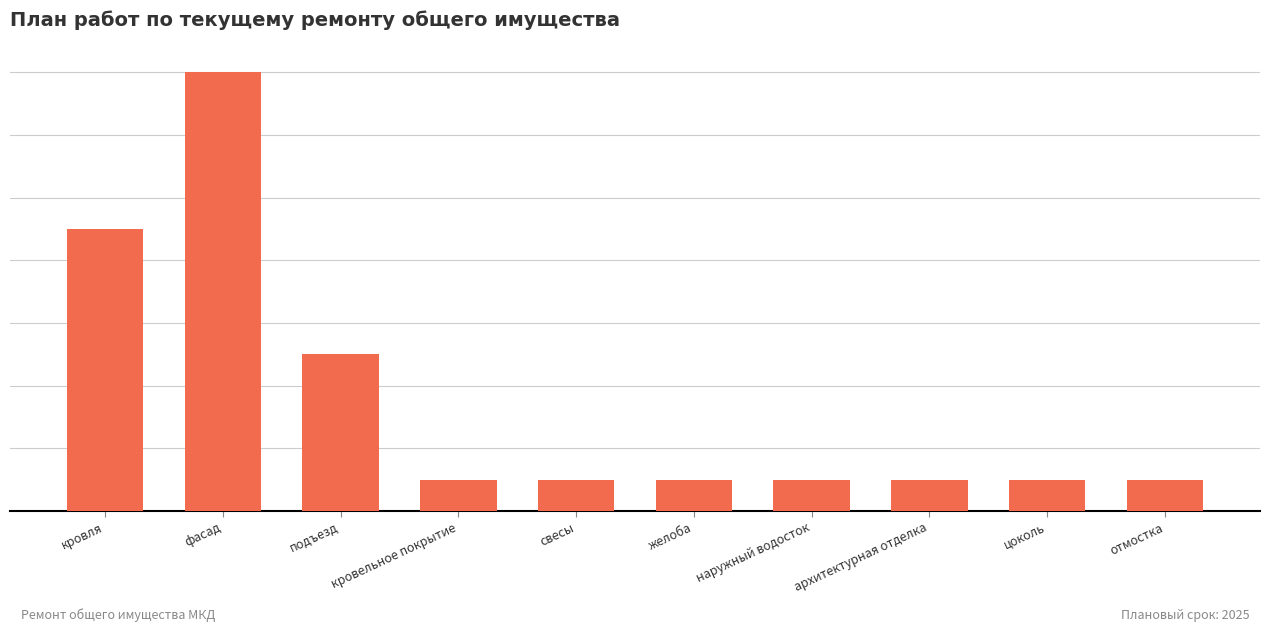

List the labels in order of value, largest first.

фасад, кровля, подъезд, кровельное покрытие, свесы, желоба, наружный водосток, архитектурная отделка, цоколь, отмостка